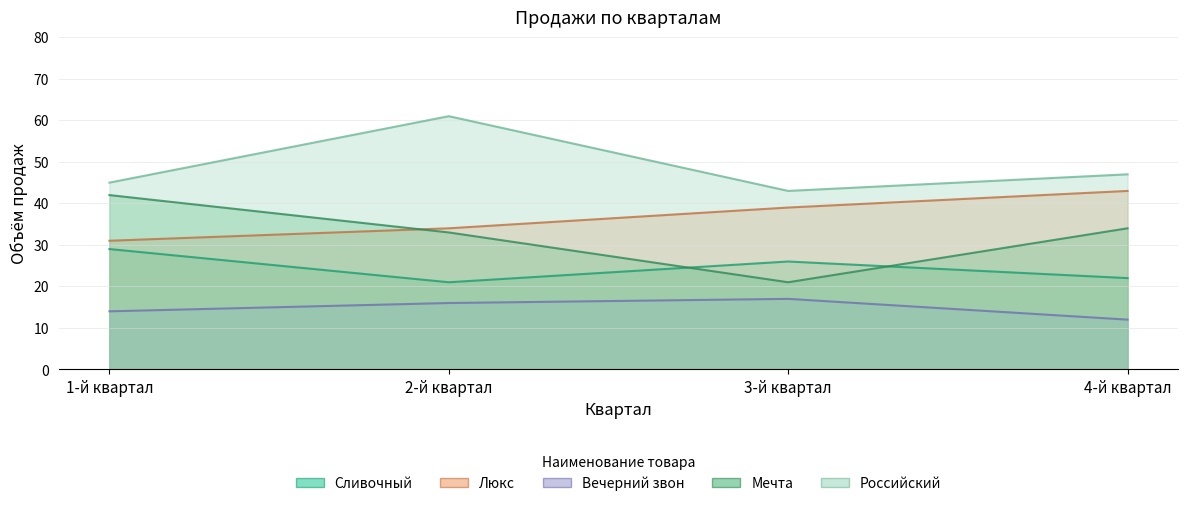

List the labels in order of Мечта value, largest first.

1-й квартал, 4-й квартал, 2-й квартал, 3-й квартал